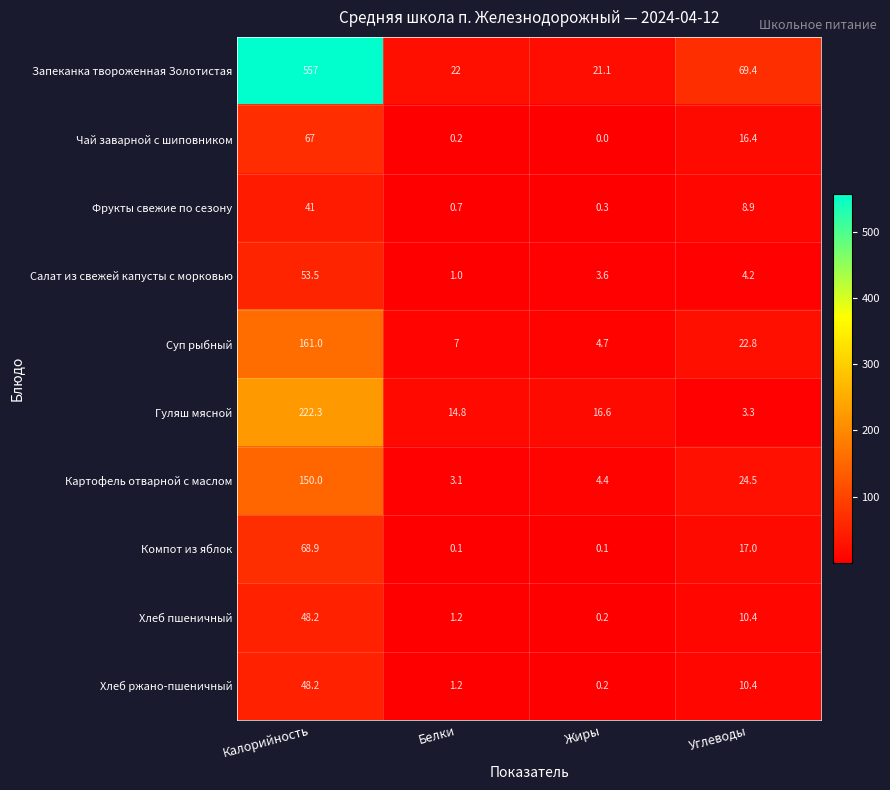

What is the minimum value for Картофель отварной с маслом?

3.1